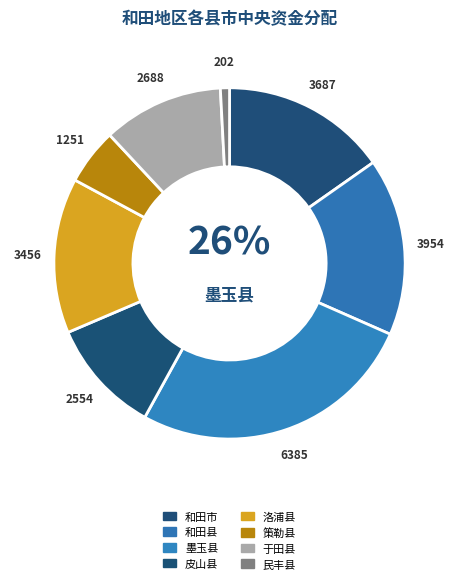

How many slices are in this pie chart?

8